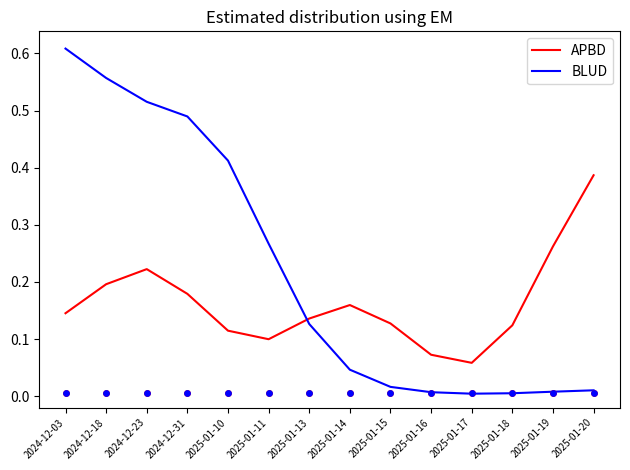

What is the total value across all series at 2025-01-15?

0.1